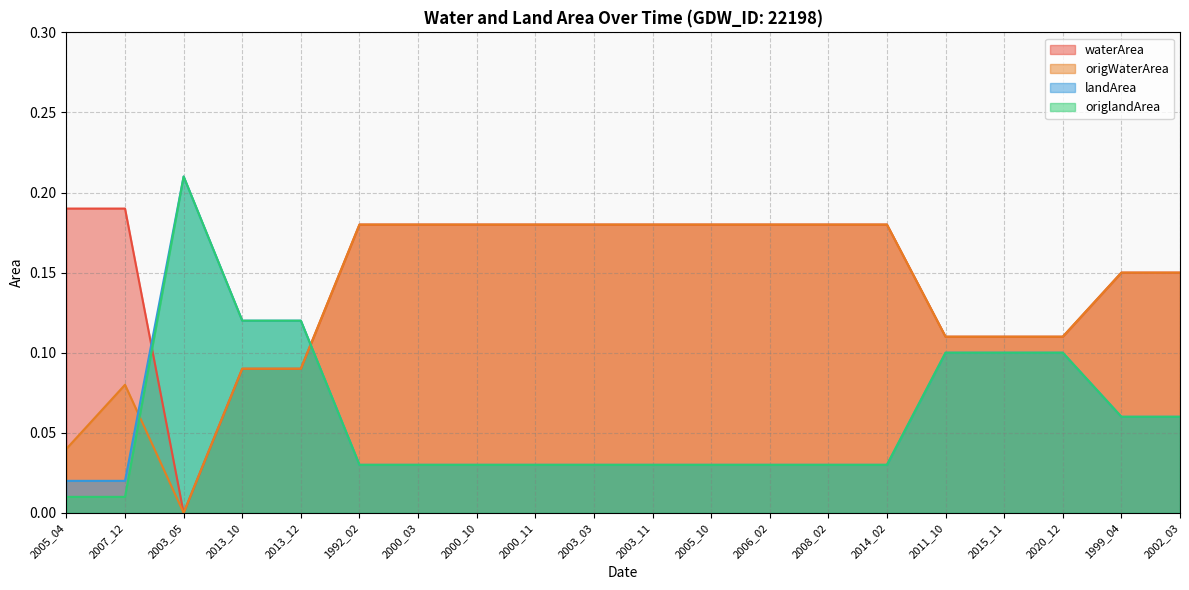

Rank the series by their maximum value, from lowest to highest.

origWaterArea, waterArea, landArea, origlandArea